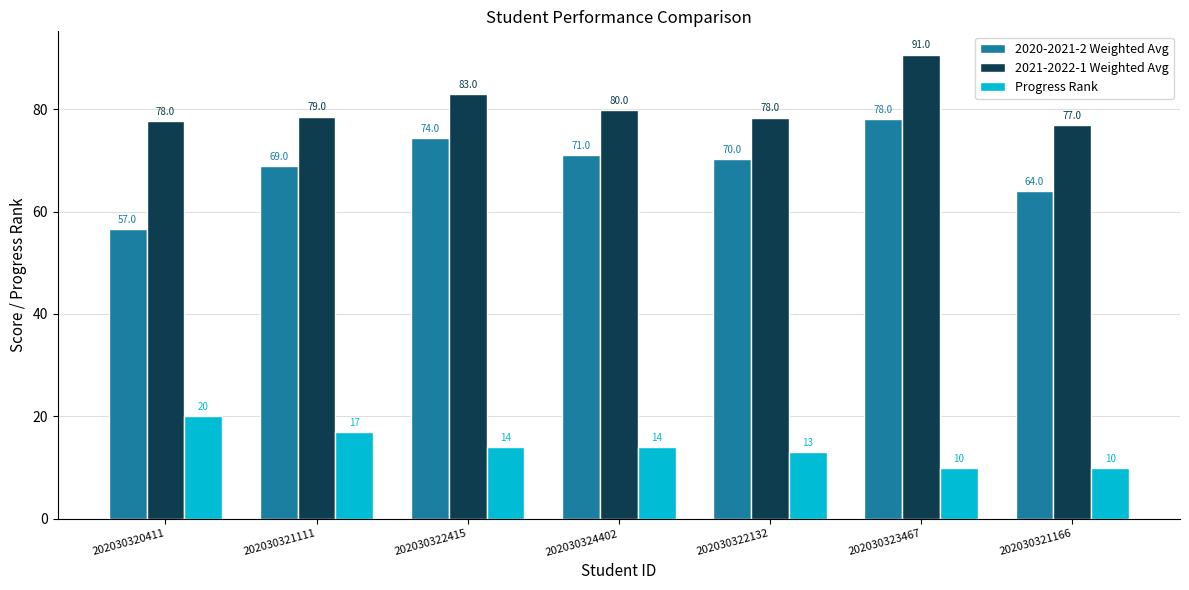

At which category does the chart reach its peak across all series?

202030323467